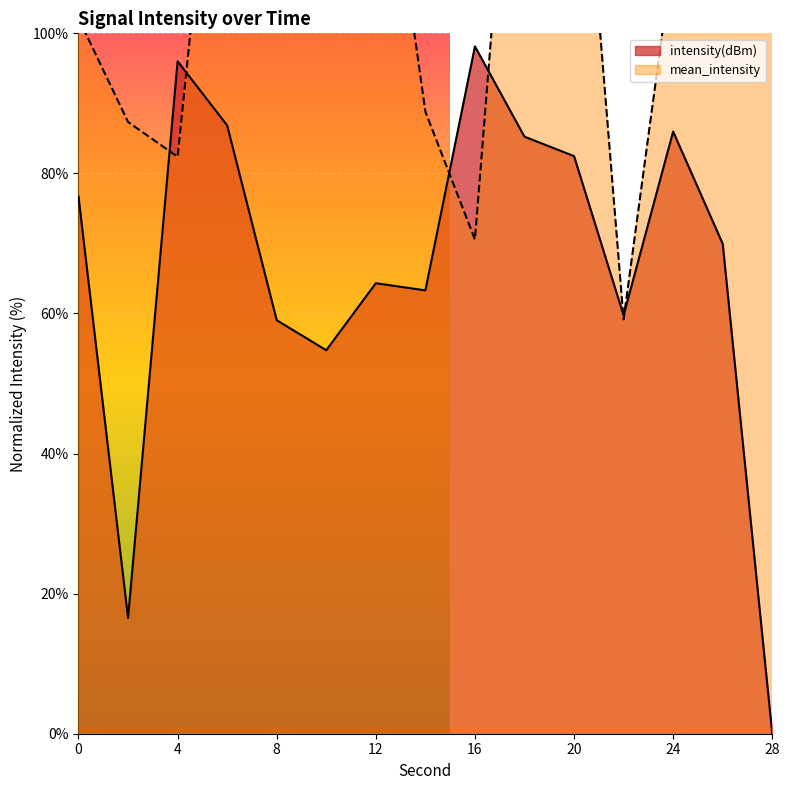

True or false: intensity(dBm) has more than 2 interior local peaks.

True